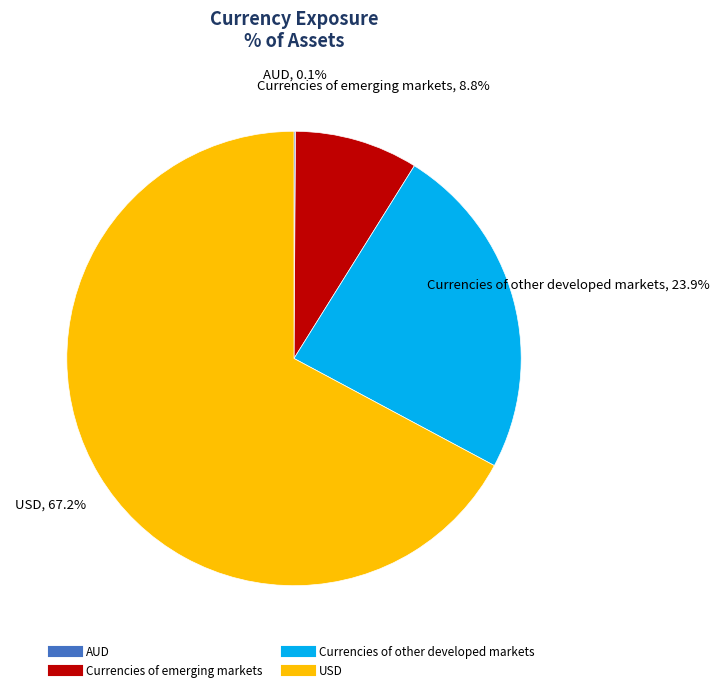

Is it true that USD is 79% of the pie?

False